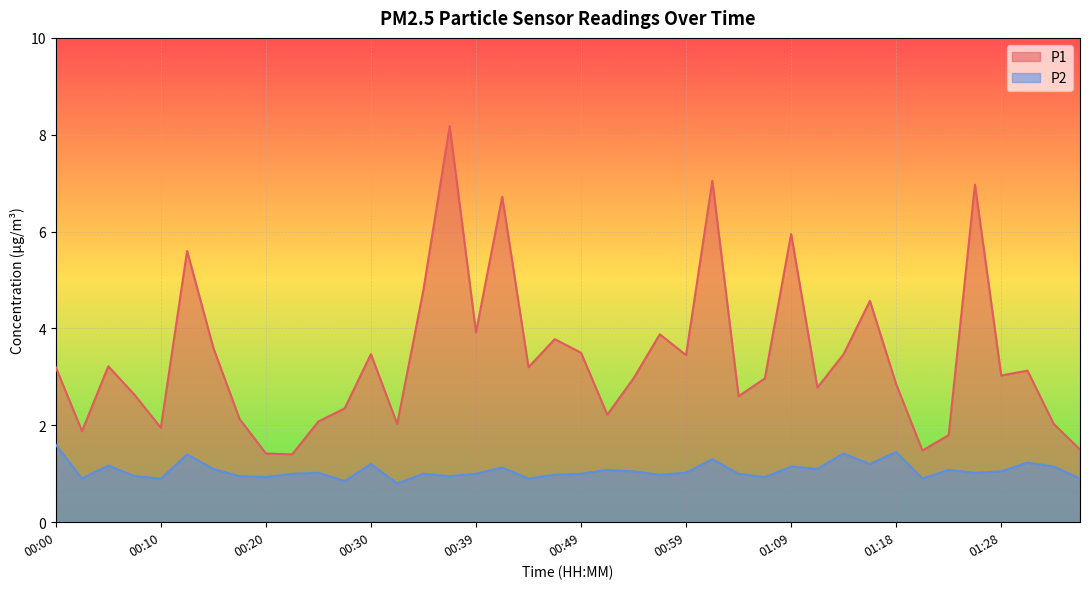

In P1, how many points are higher than both neighbors (excluding endpoints)?

12